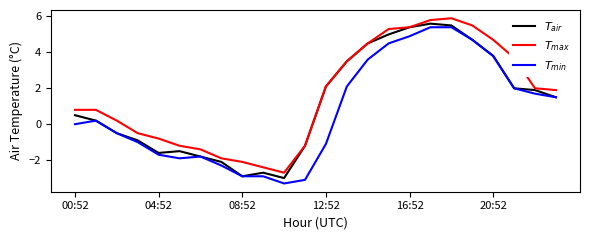

What is the maximum value shown in the chart?

5.9